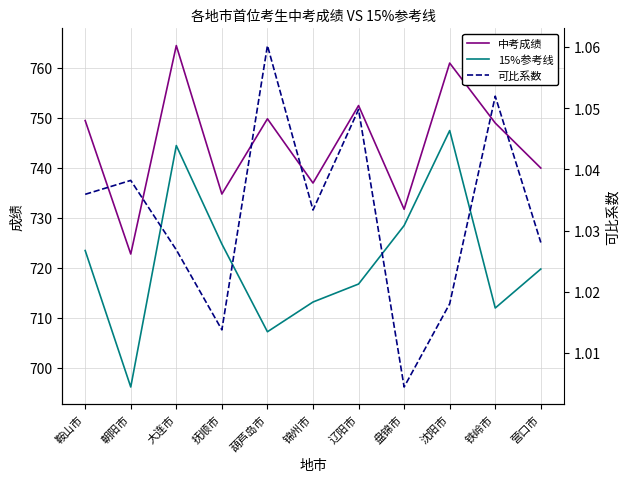

List the labels in order of 中考成绩 value, largest first.

大连市, 沈阳市, 辽阳市, 葫芦岛市, 鞍山市, 铁岭市, 营口市, 锦州市, 抚顺市, 盘锦市, 朝阳市